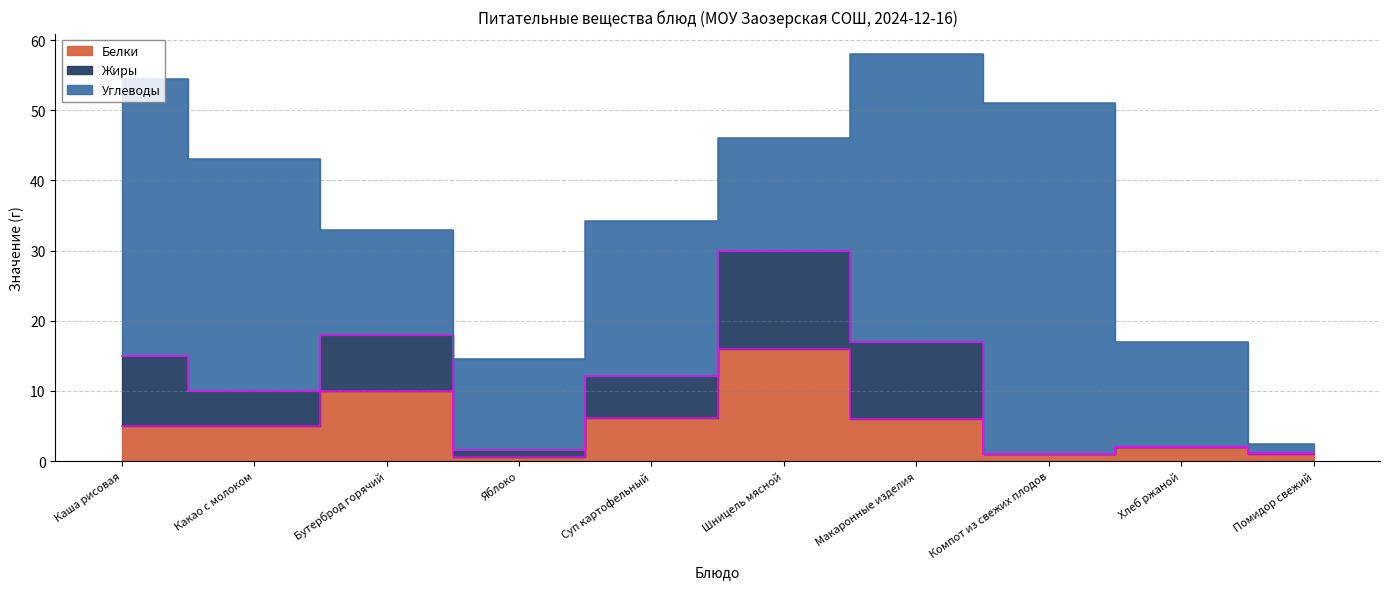

True or false: Жиры and Углеводы cross at least once.

False